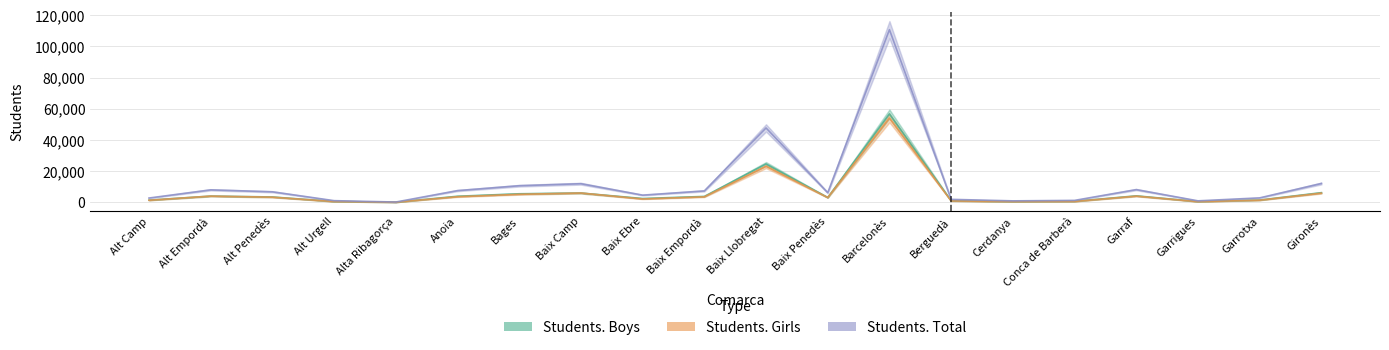

What is the label of the 15th point from the right?

Anoia